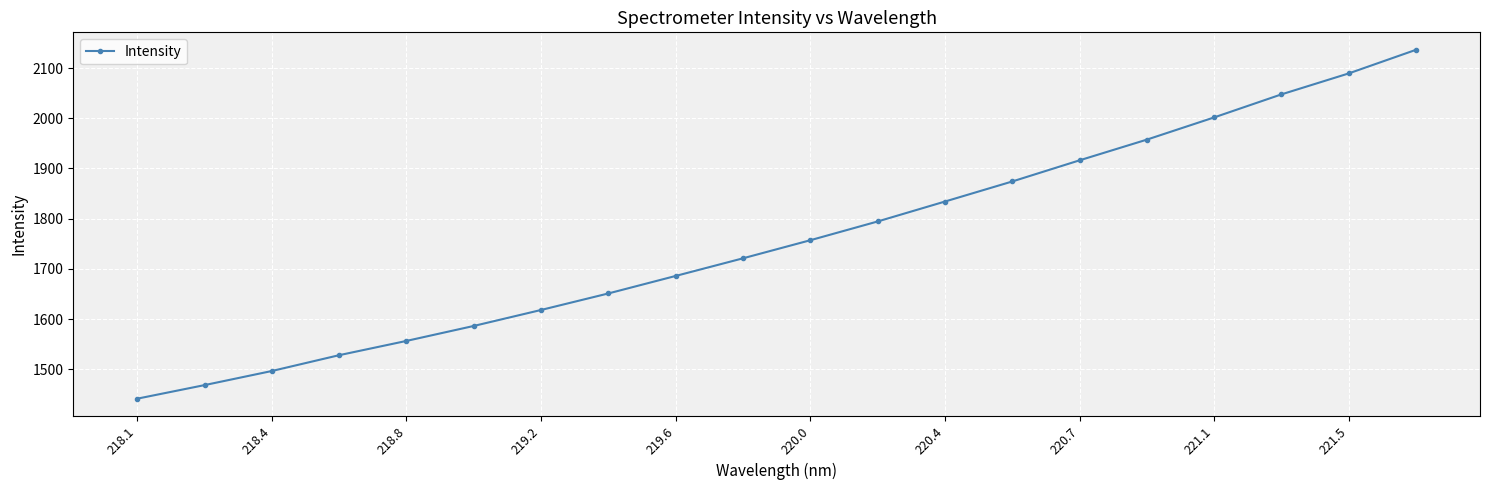

What is the value of the 8th point from the left?

1651.0